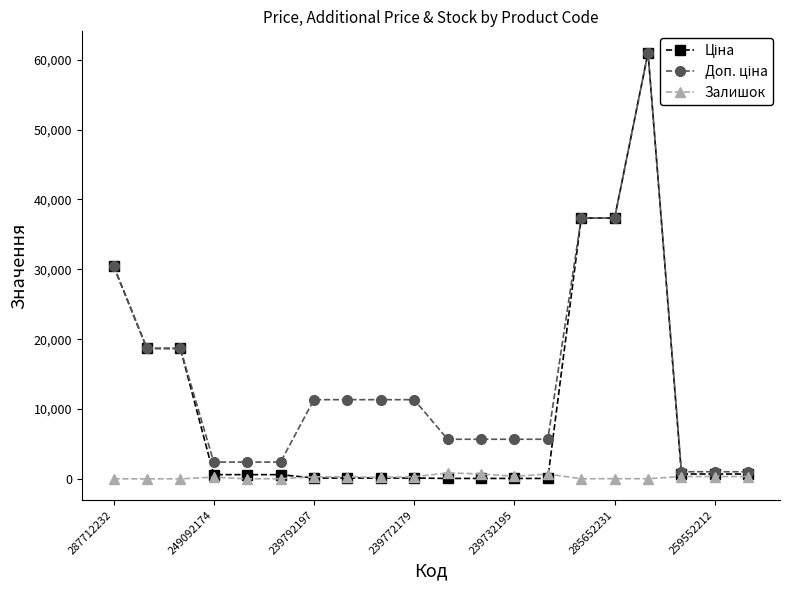

What is the maximum value shown in the chart?

61024.7